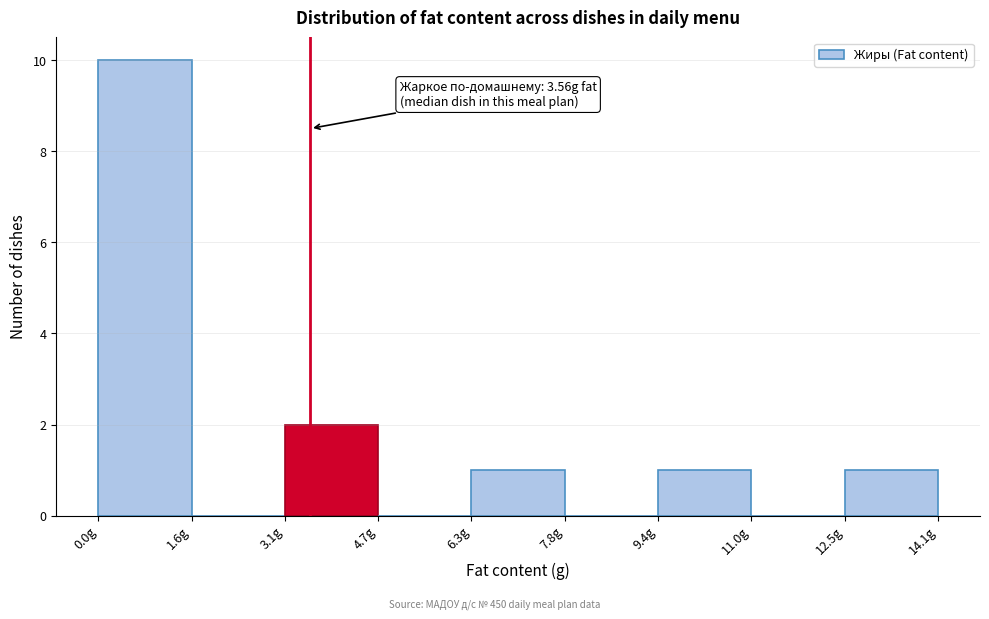

Which range on the x-axis has the tallest bar?

0.0 to 1.6